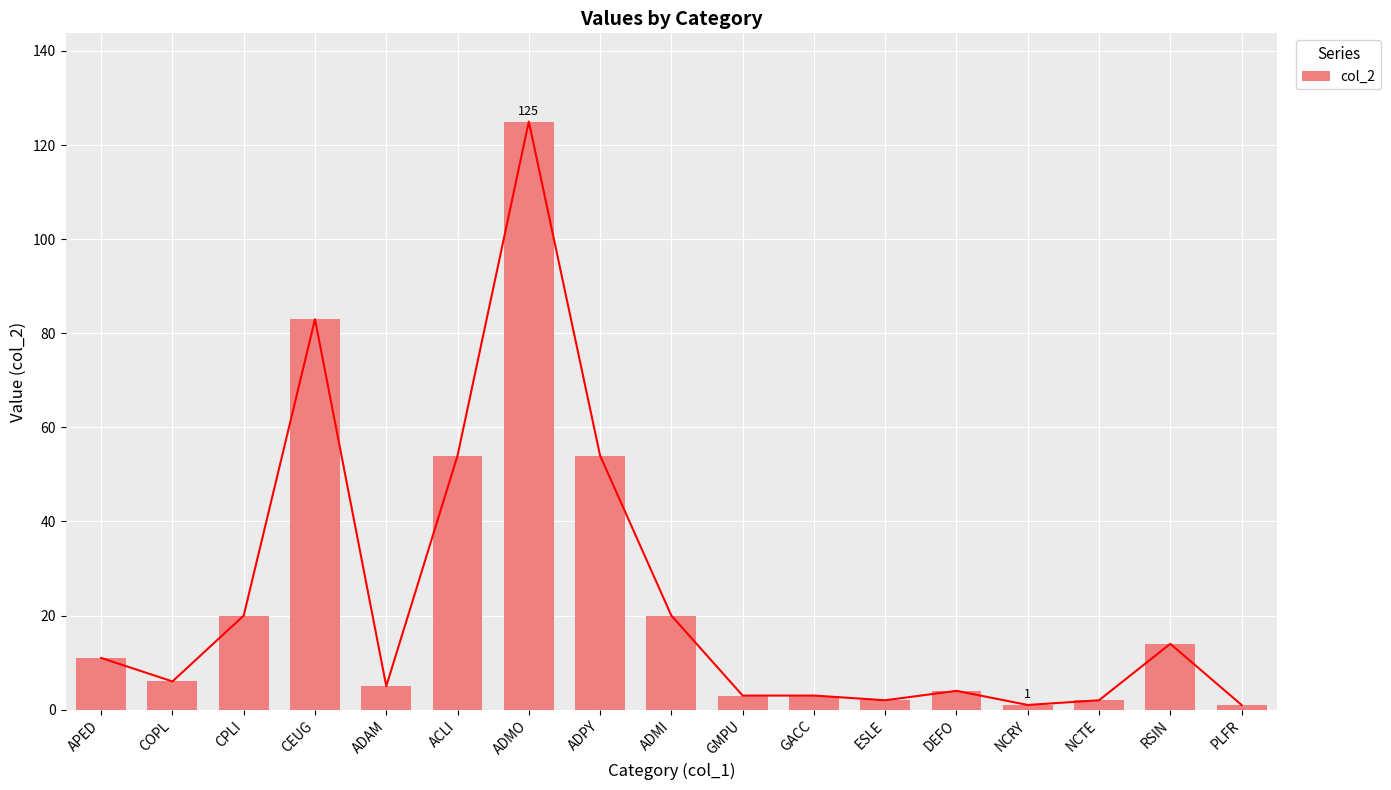

Reading left to right, list all the values displayed in this chart.

APED=11	COPL=6	CPLI=20	CEUG=83	ADAM=5	ACLI=54	ADMO=125	ADPY=54	ADMI=20	GMPU=3	GACC=3	ESLE=2	DEFO=4	NCRY=1	NCTE=2	RSIN=14	PLFR=1